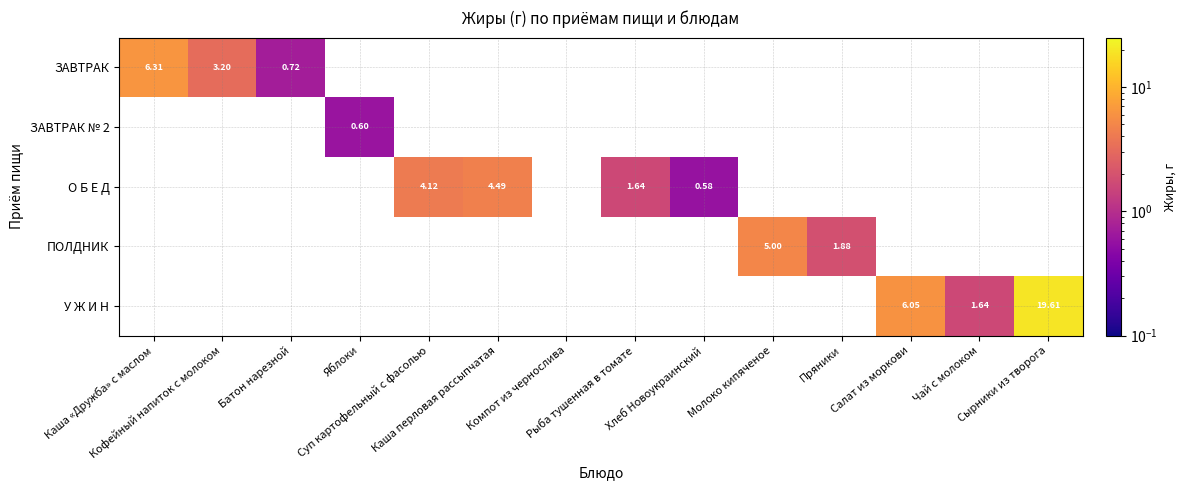

Is it true that О Б Е Д equals 6.4 at Суп картофельный с фасолью?

False